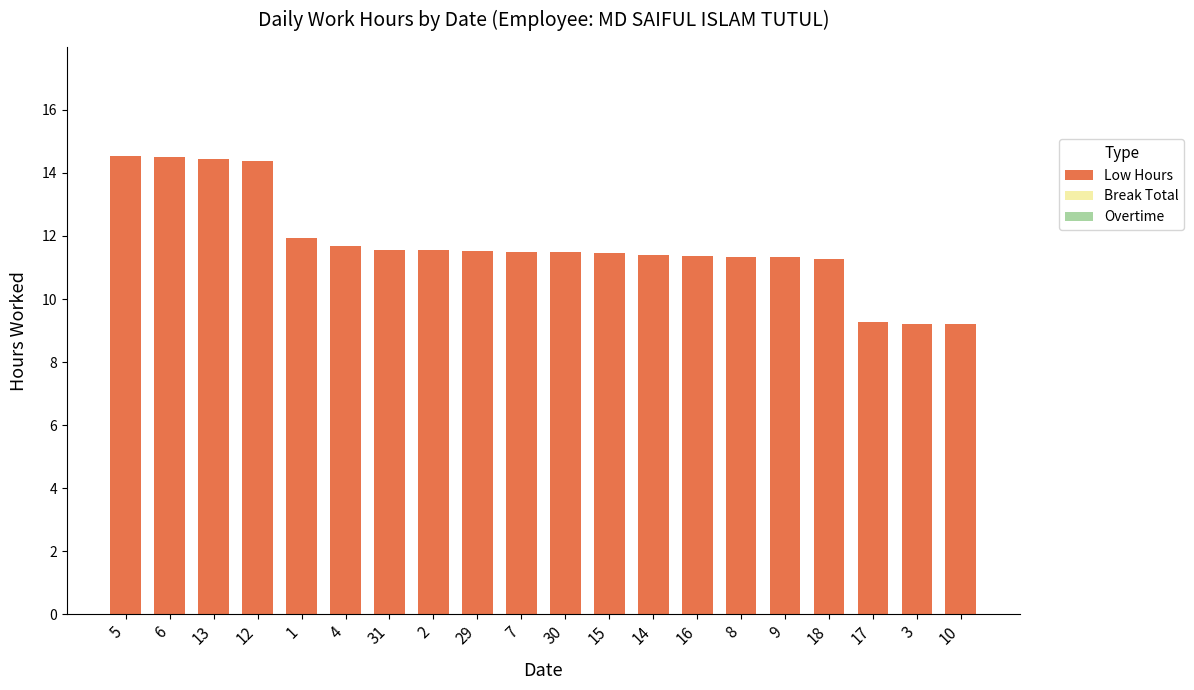

What is the value of the 14th bar from the left?

11.4